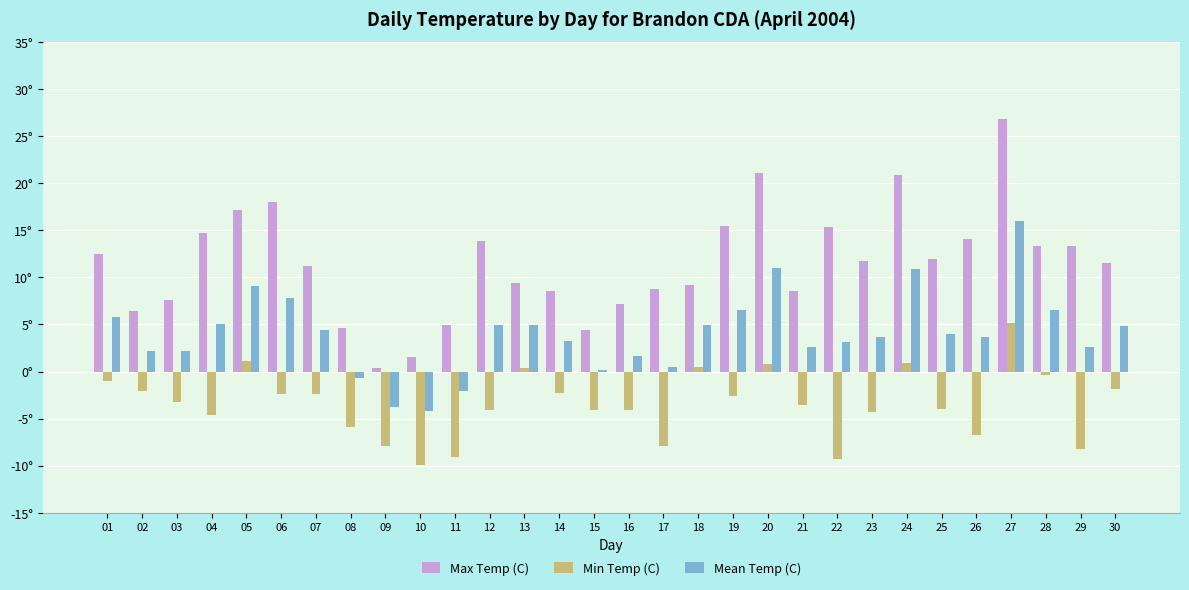

Is it true that Min Temp (C) equals -2.6 at 19?

True